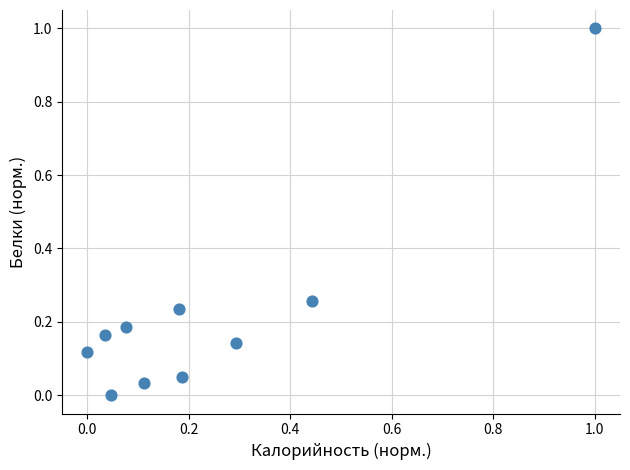

What is the range of Y values (max minus min)?

1.0